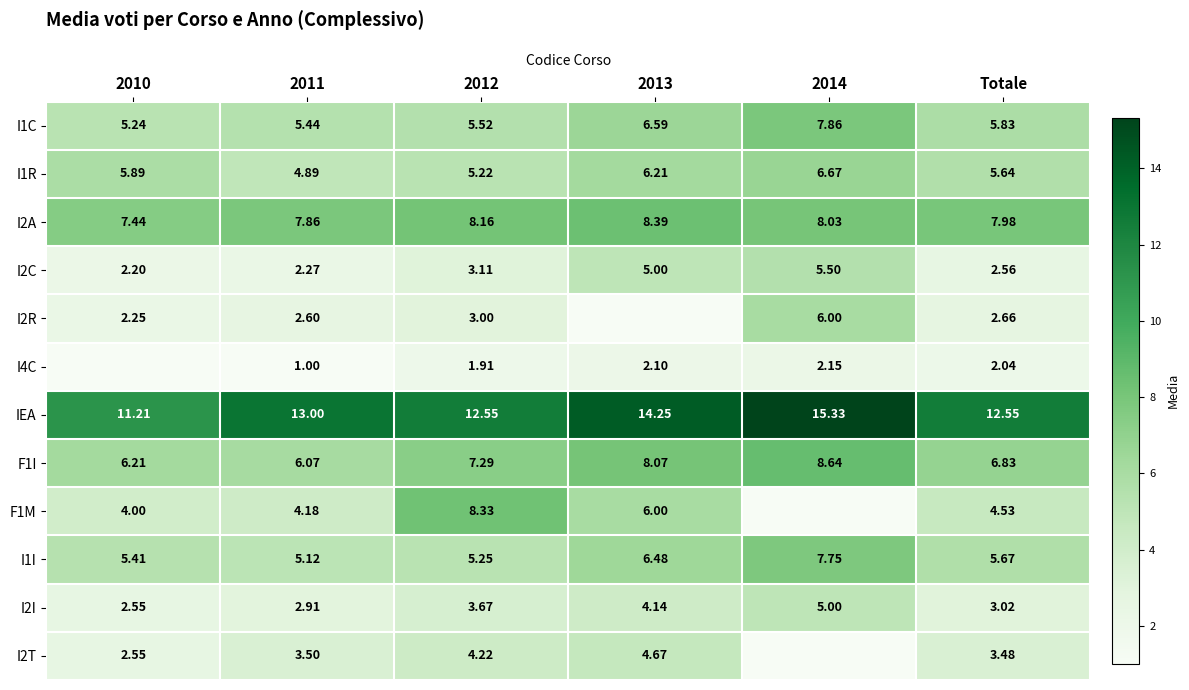

Is the value of I2T at 2012 greater than the value of F1I at 2010?

No